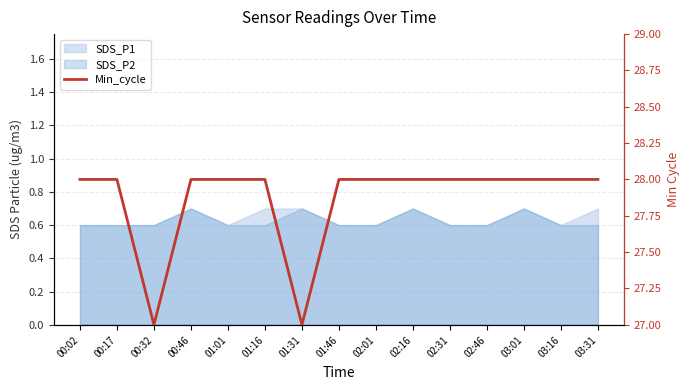

What is the average value?

28